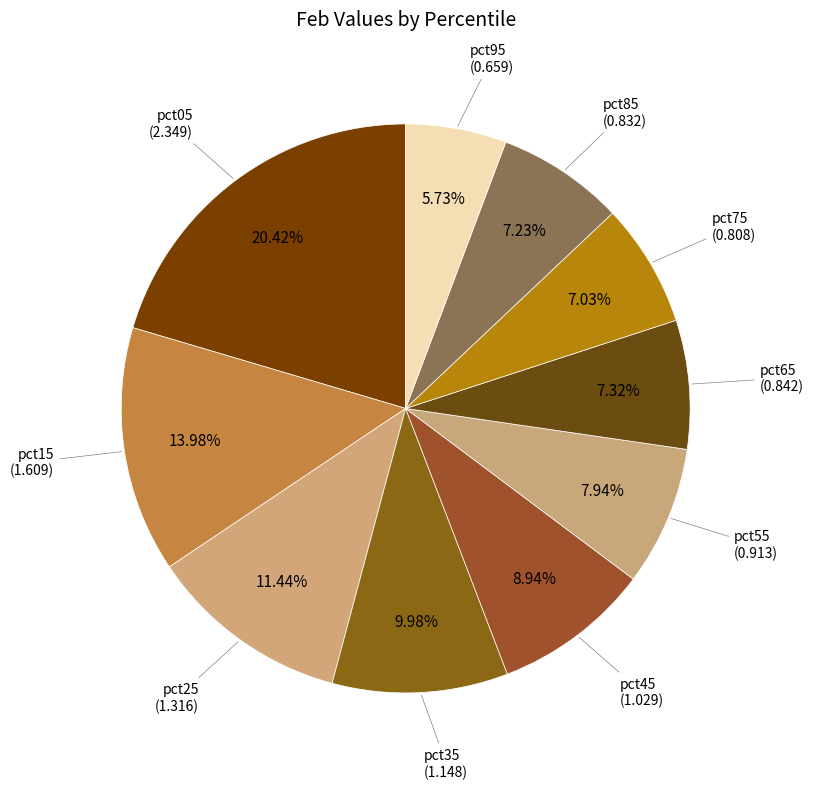

Which category has the biggest portion of the pie?

pct05